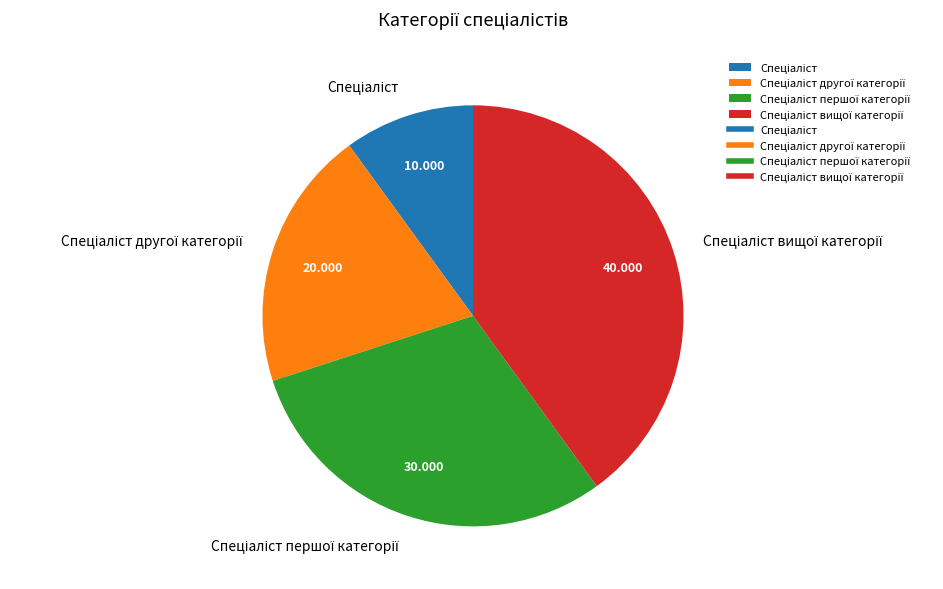

Does any single category account for the majority?

No